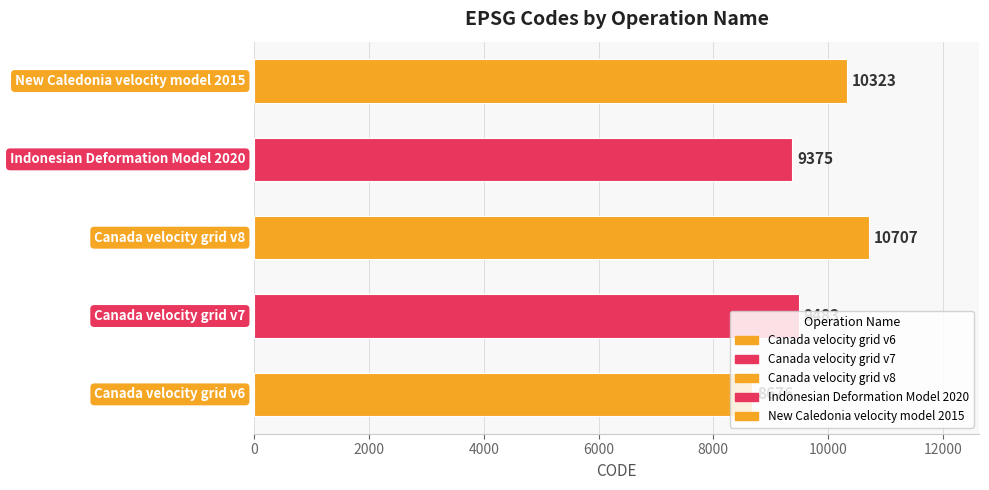

Does the chart contain any negative values?

No